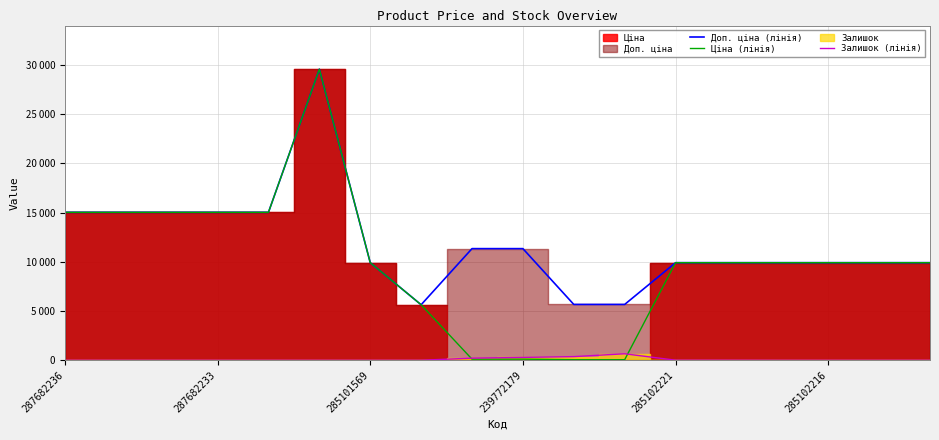

List the series in order of their overall mean, highest first.

Доп. ціна (лінія), Ціна (лінія), Залишок (лінія)